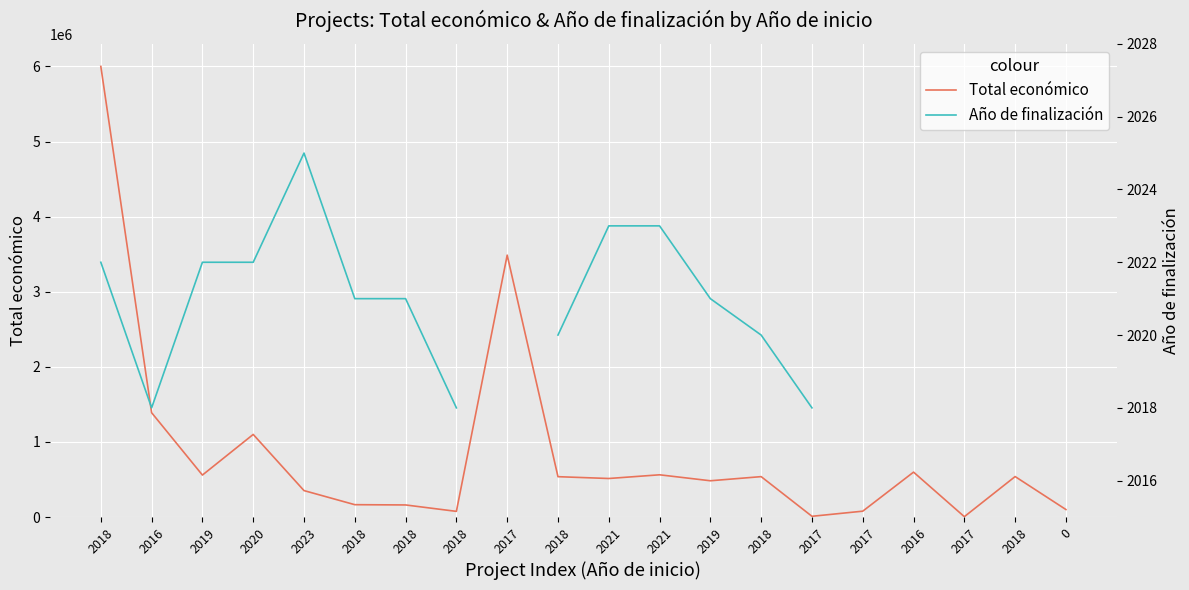

At how many categories does at least one series exceed 4879961?

1